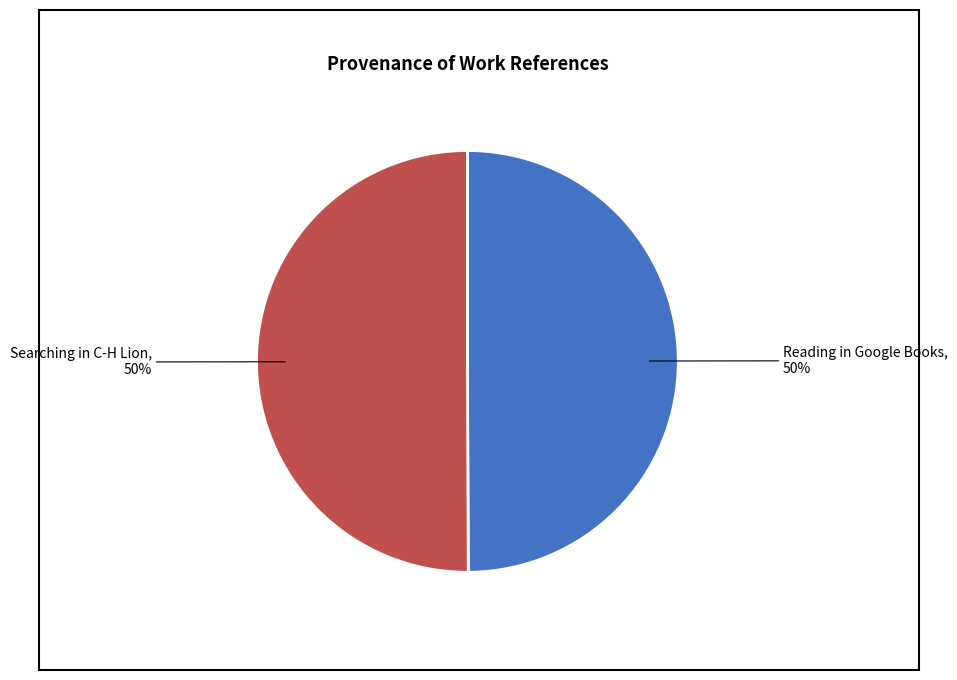

To the nearest percent, what is the average slice percentage?

50%